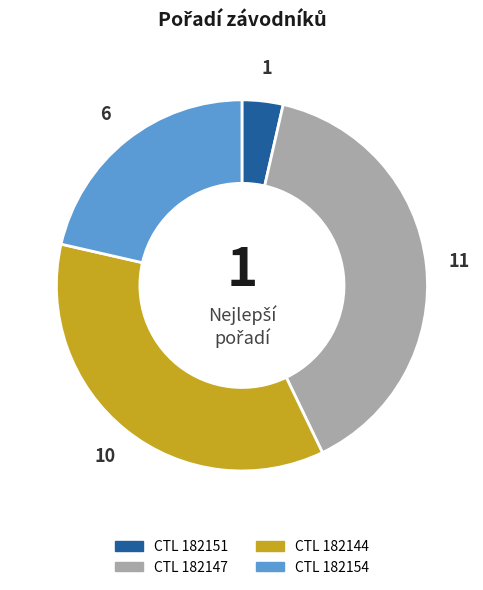

Is there a majority slice in this chart?

No